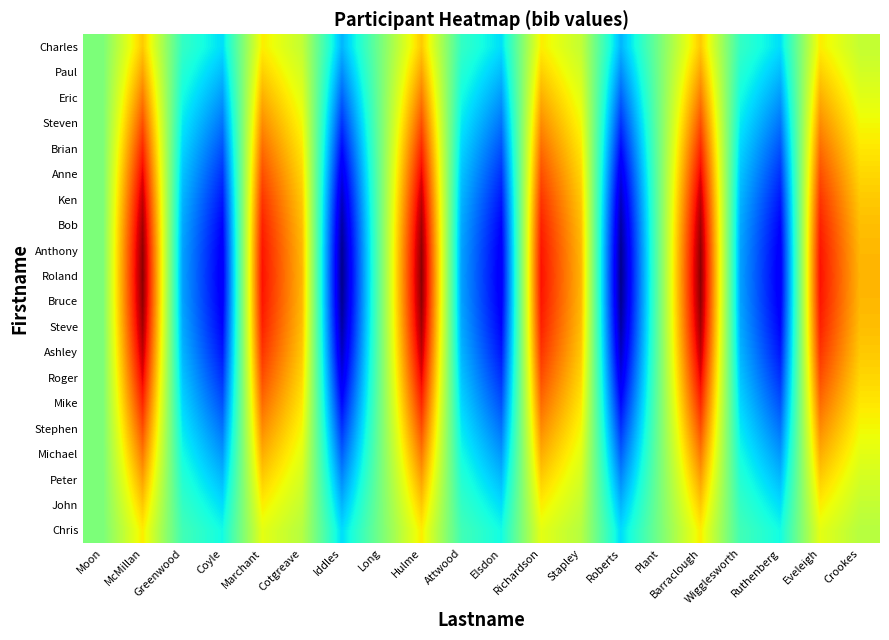

What is the greatest value displayed?

1.0